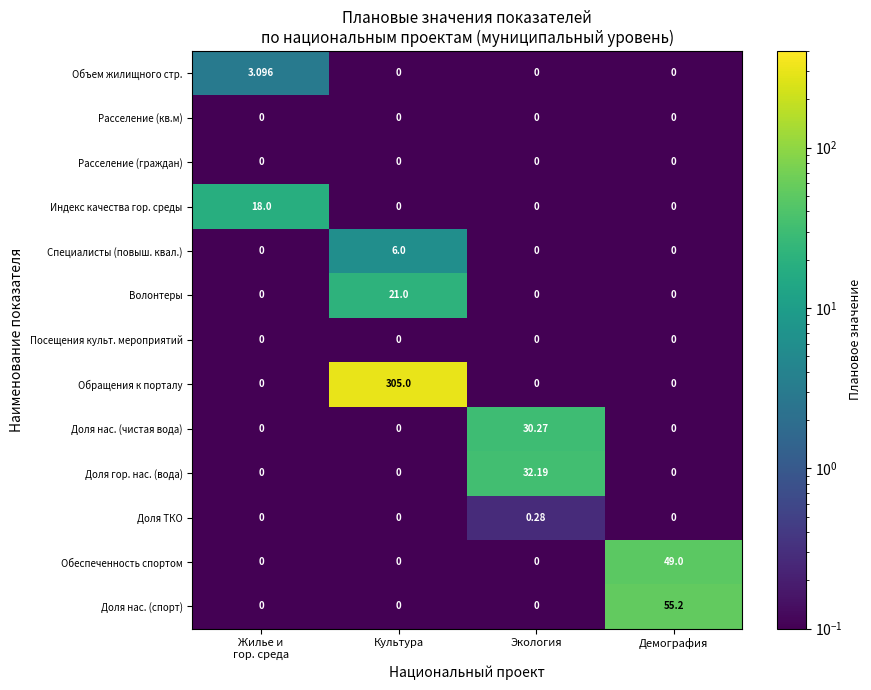

Which series has the widest spread of values?

Обращения к порталу